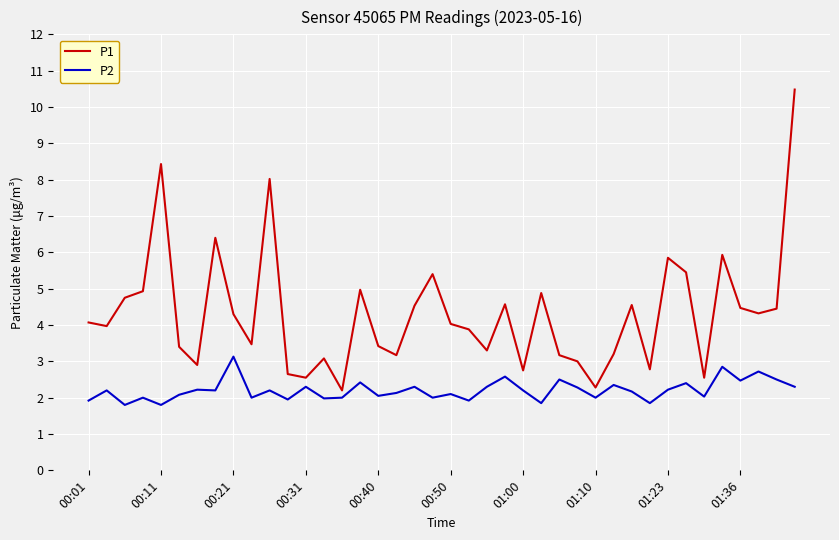

In P2, how many points are lower than both neighbors (excluding endpoints)?

14